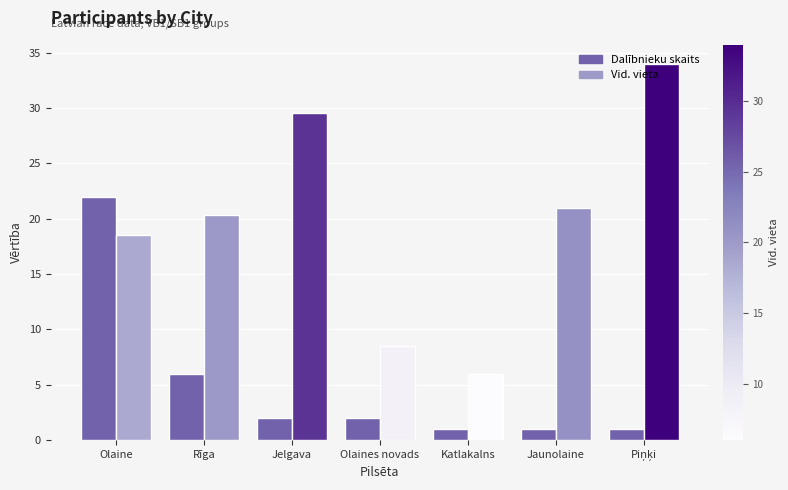

How many bars are there in total?

14